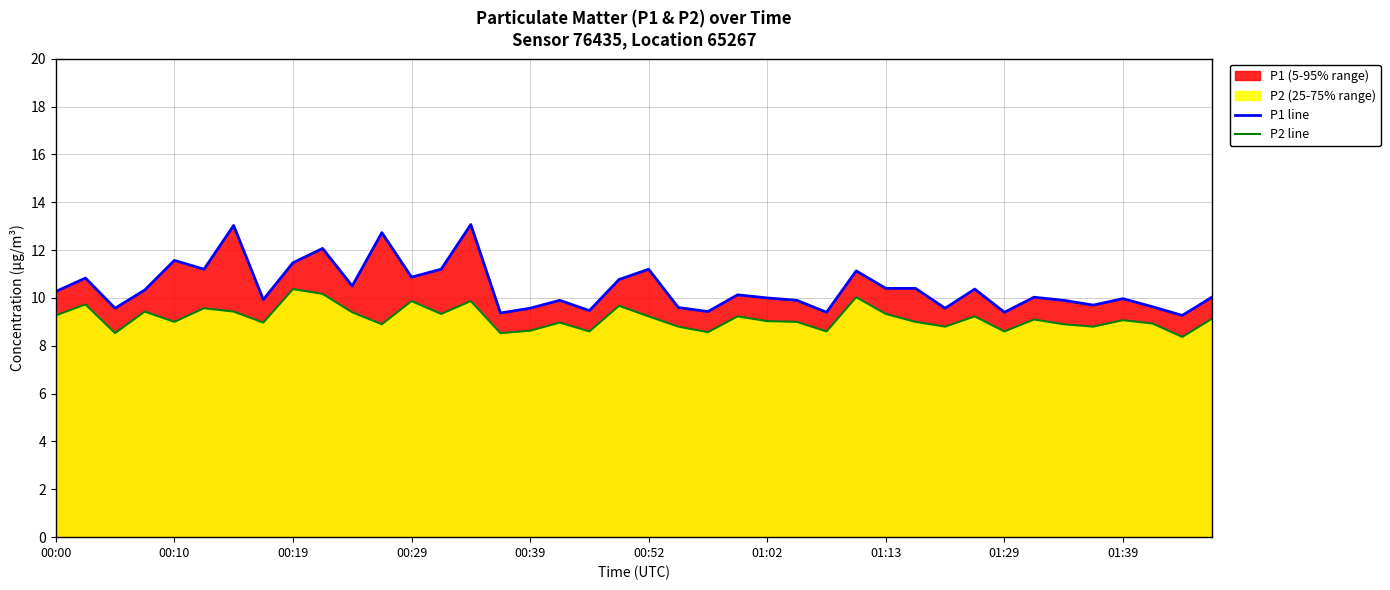

Which series has the largest total across all categories?

P1 line